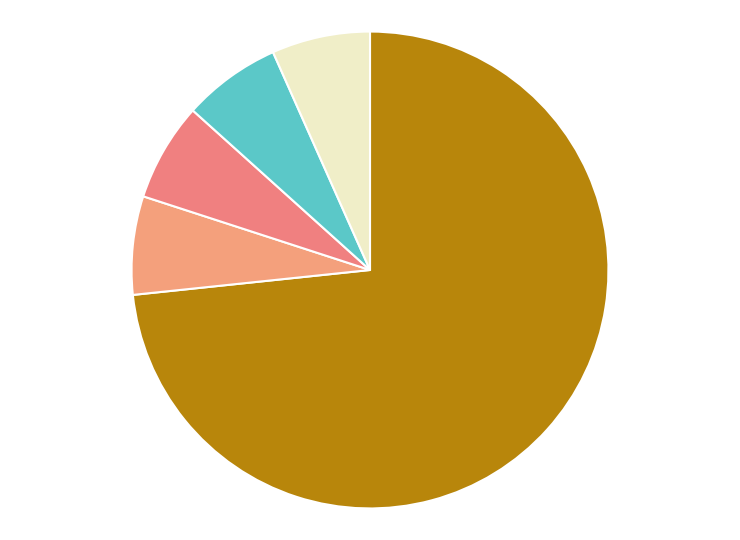

Rank the categories by value from lowest to highest.

Katy Perry, Rihanna, The Weeknd, ZAYN; Taylor Swift, Madonna